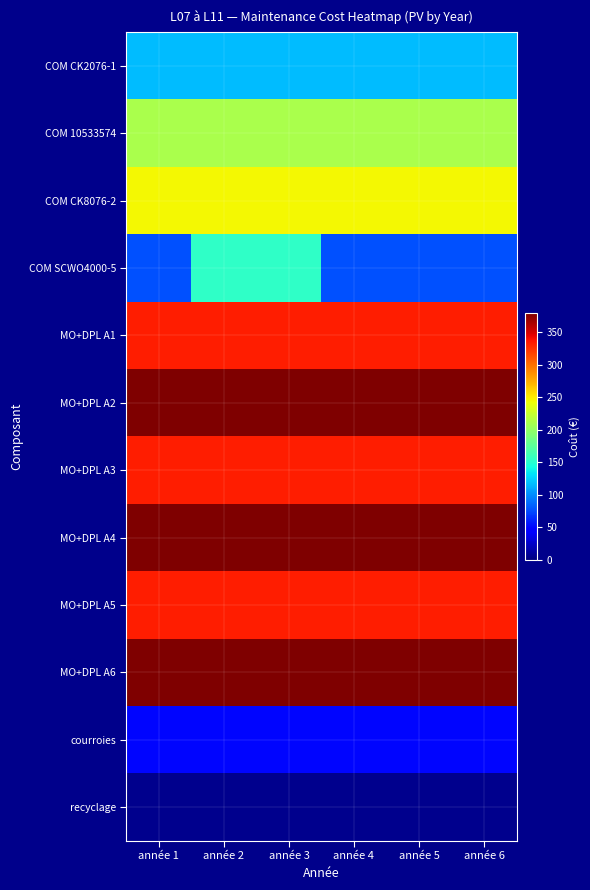

Reading right to left, extract all data points from this chart.

COM CK2076-1: année 6=117.5	année 5=117.5	année 4=117.5	année 3=117.5	année 2=117.5	année 1=117.5
COM 10533574: année 6=210.8	année 5=210.8	année 4=210.8	année 3=210.8	année 2=210.8	année 1=210.8
COM CK8076-2: année 6=245.6	année 5=245.6	année 4=245.6	année 3=245.6	année 2=245.6	année 1=245.6
COM SCWO4000-5: année 6=77.0	année 5=77.0	année 4=77.0	année 3=154.0	année 2=154.0	année 1=77.0
MO+DPL A1: année 6=332.5	année 5=332.5	année 4=332.5	année 3=332.5	année 2=332.5	année 1=332.5
MO+DPL A2: année 6=379.1	année 5=379.1	année 4=379.1	année 3=379.1	année 2=379.1	année 1=379.1
MO+DPL A3: année 6=332.5	année 5=332.5	année 4=332.5	année 3=332.5	année 2=332.5	année 1=332.5
MO+DPL A4: année 6=379.1	année 5=379.1	année 4=379.1	année 3=379.1	année 2=379.1	année 1=379.1
MO+DPL A5: année 6=332.5	année 5=332.5	année 4=332.5	année 3=332.5	année 2=332.5	année 1=332.5
MO+DPL A6: année 6=379.1	année 5=379.1	année 4=379.1	année 3=379.1	année 2=379.1	année 1=379.1
courroies: année 6=50.0	année 5=50.0	année 4=50.0	année 3=50.0	année 2=50.0	année 1=50.0
recyclage: année 6=4.5	année 5=4.5	année 4=4.5	année 3=4.5	année 2=4.5	année 1=4.5